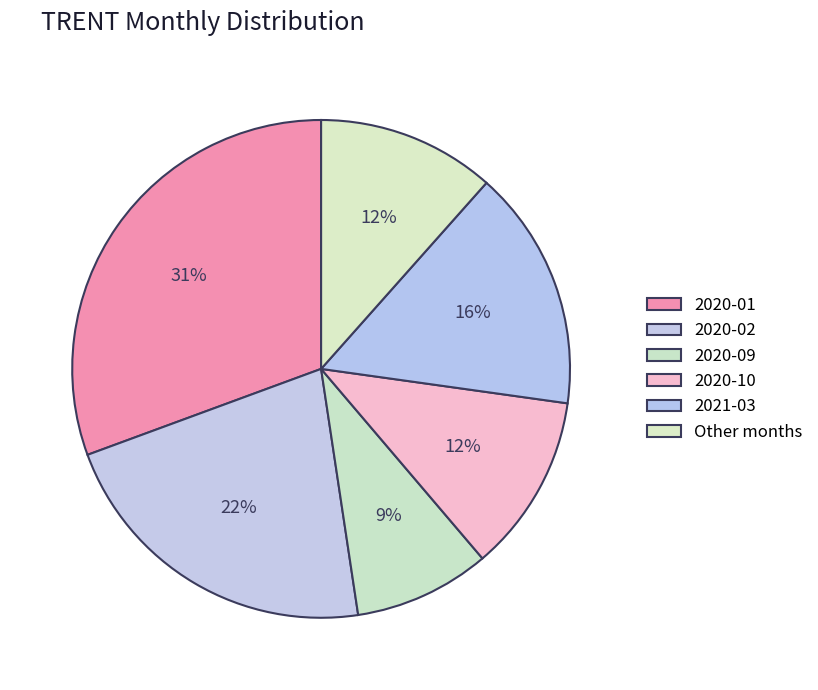

What is the smallest slice in the pie chart?

2020-09